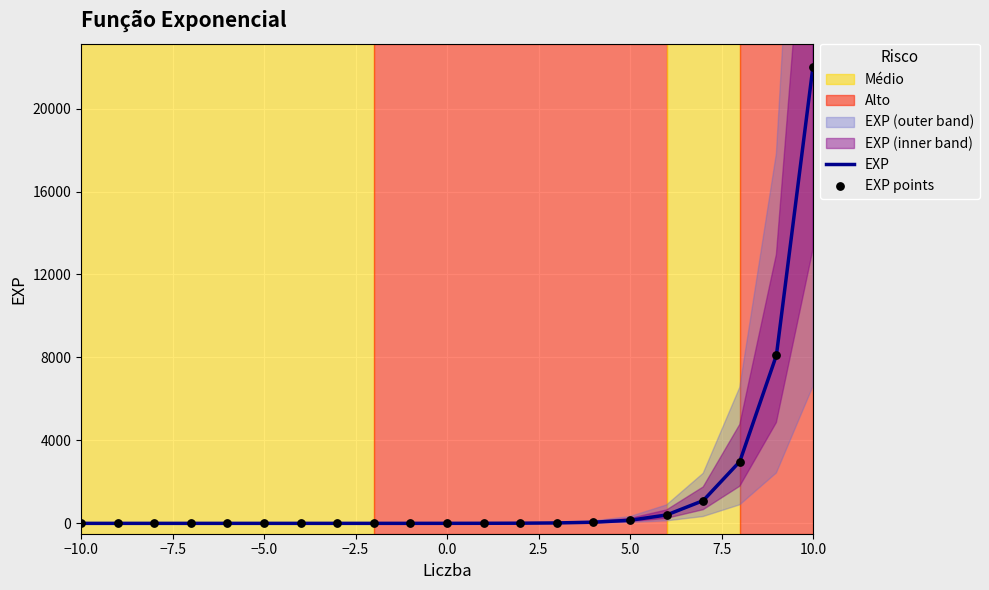

Which series has the largest total across all categories?

EXP